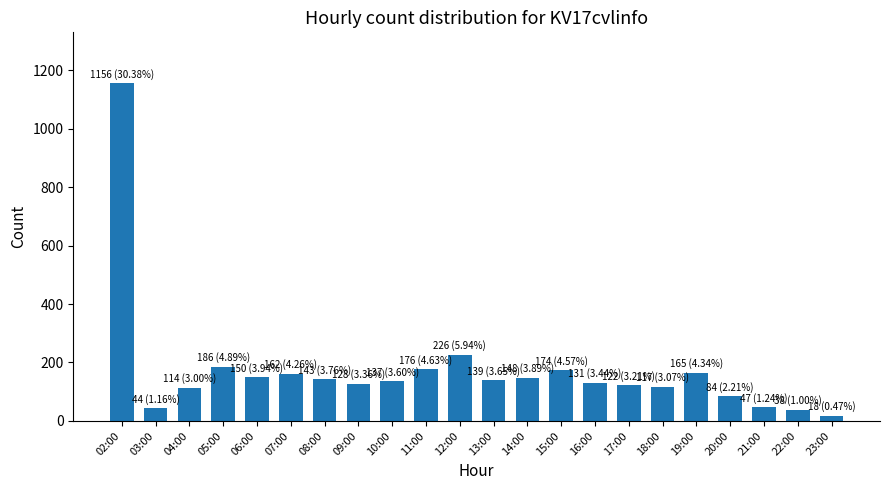

What is the ratio of the value at 07:00 to the value at 18:00?

1.4